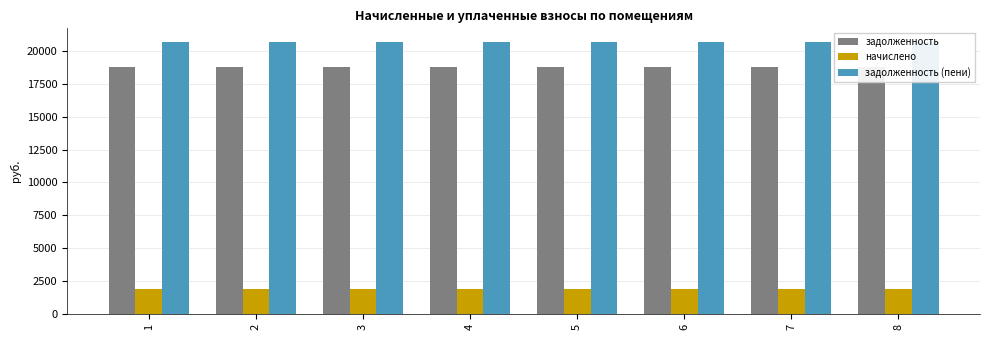

What is the average value of the задолженность series?

18807.1